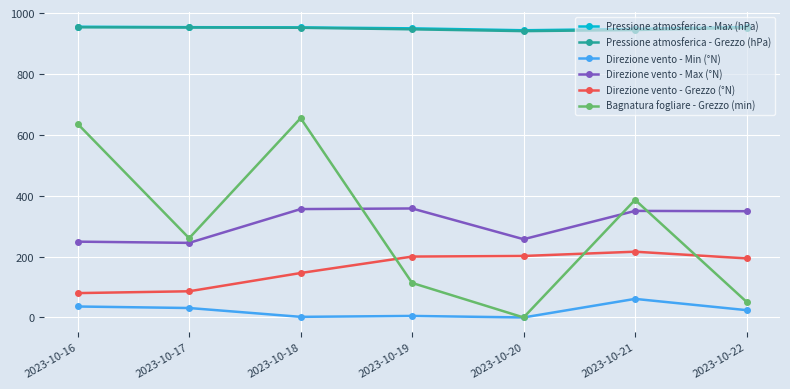

What is the maximum value for Pressione atmosferica - Grezzo (hPa)?

953.2